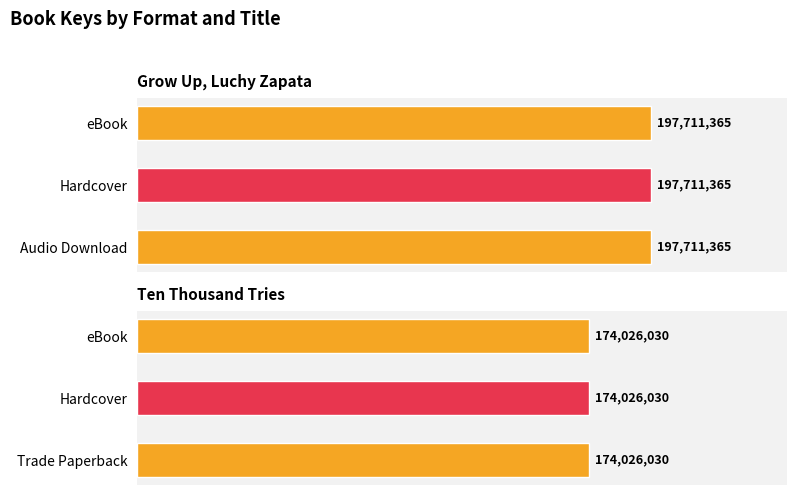

What is the label of the 5th bar from the right?

Hardcover